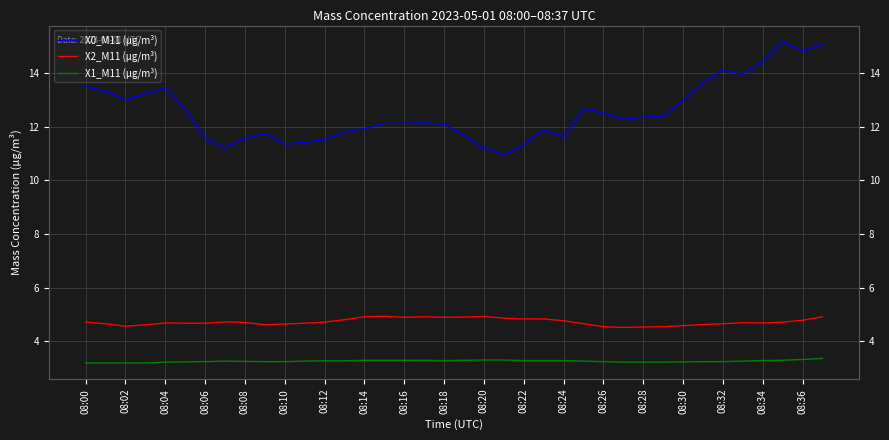

Where is X2_M11 (μg/m³) nearest to the value 4?

27